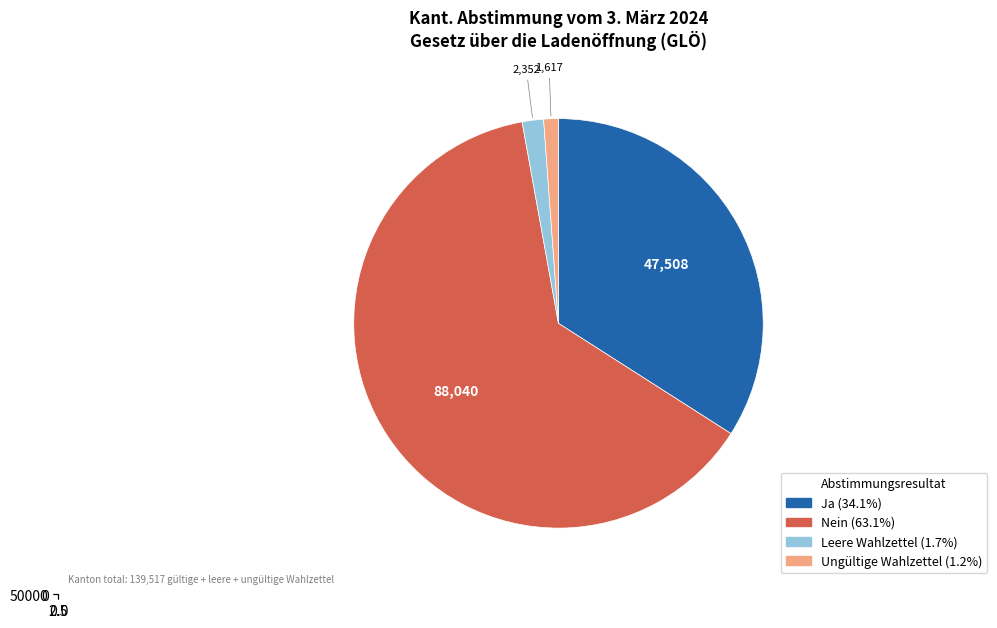

True or false: Ja accounts for 49% of the total.

False